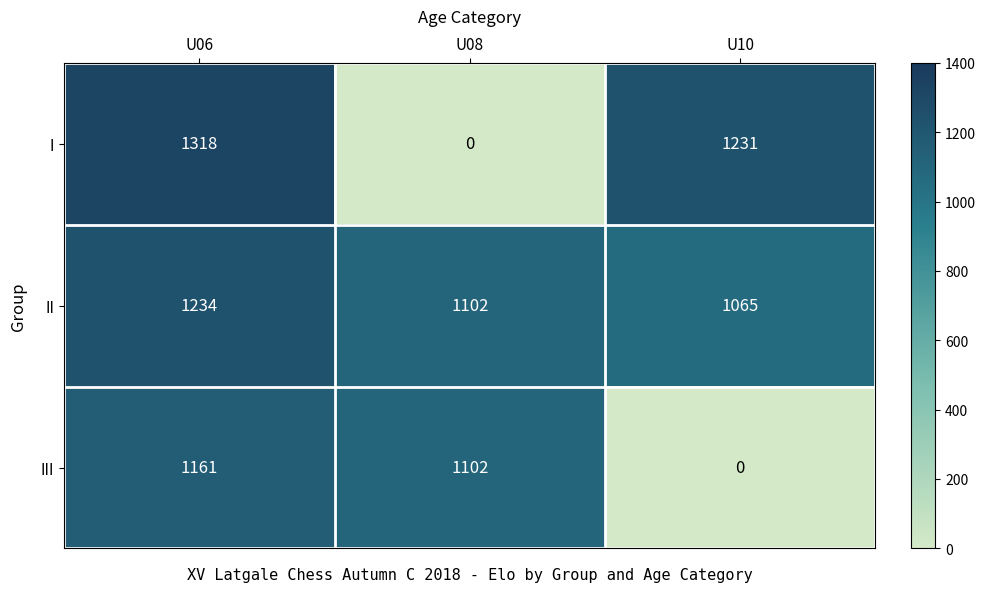

List the series in order of their peak value, lowest first.

III, II, I